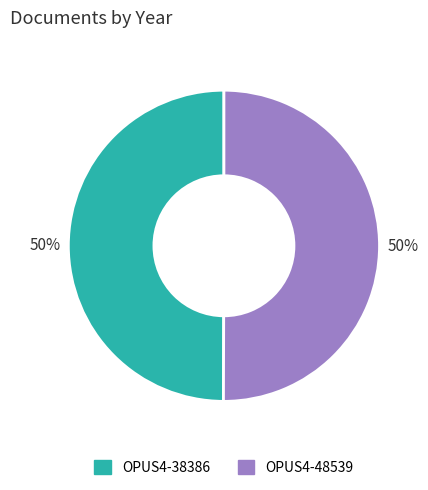

To the nearest percent, what portion does OPUS4-48539 represent?

50%